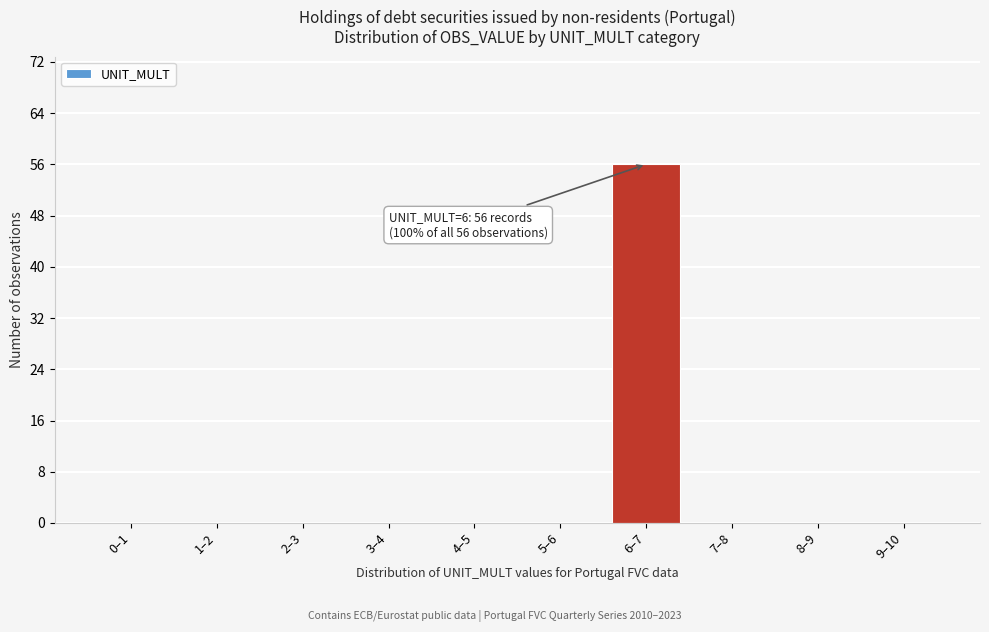

Reading left to right, transcribe all the data shown in this chart.

0–1=0	1–2=0	2–3=0	3–4=0	4–5=0	5–6=0	6–7=56	7–8=0	8–9=0	9–10=0